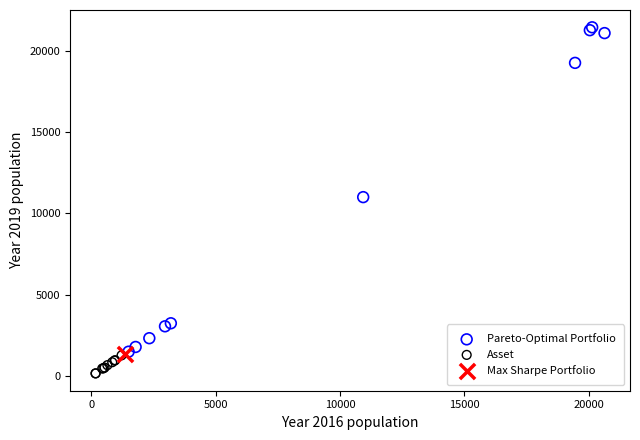

What are all the series names shown in the legend?

Pareto-Optimal Portfolio, Asset, Max Sharpe Portfolio